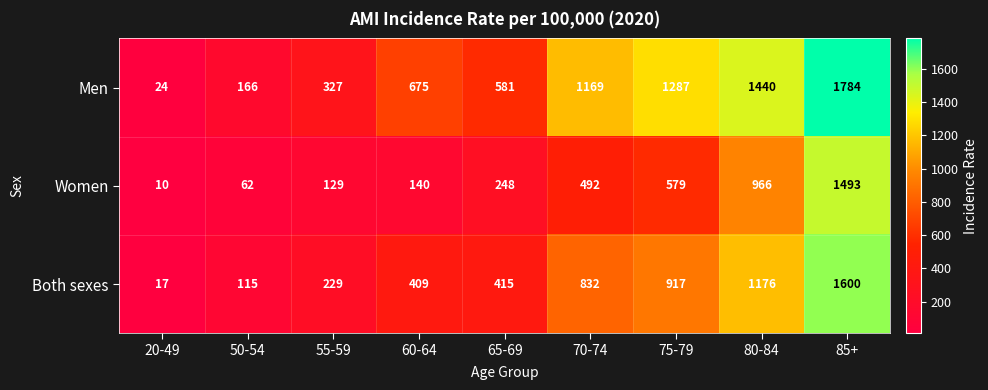

What is the total value across all series at 80-84?

3582